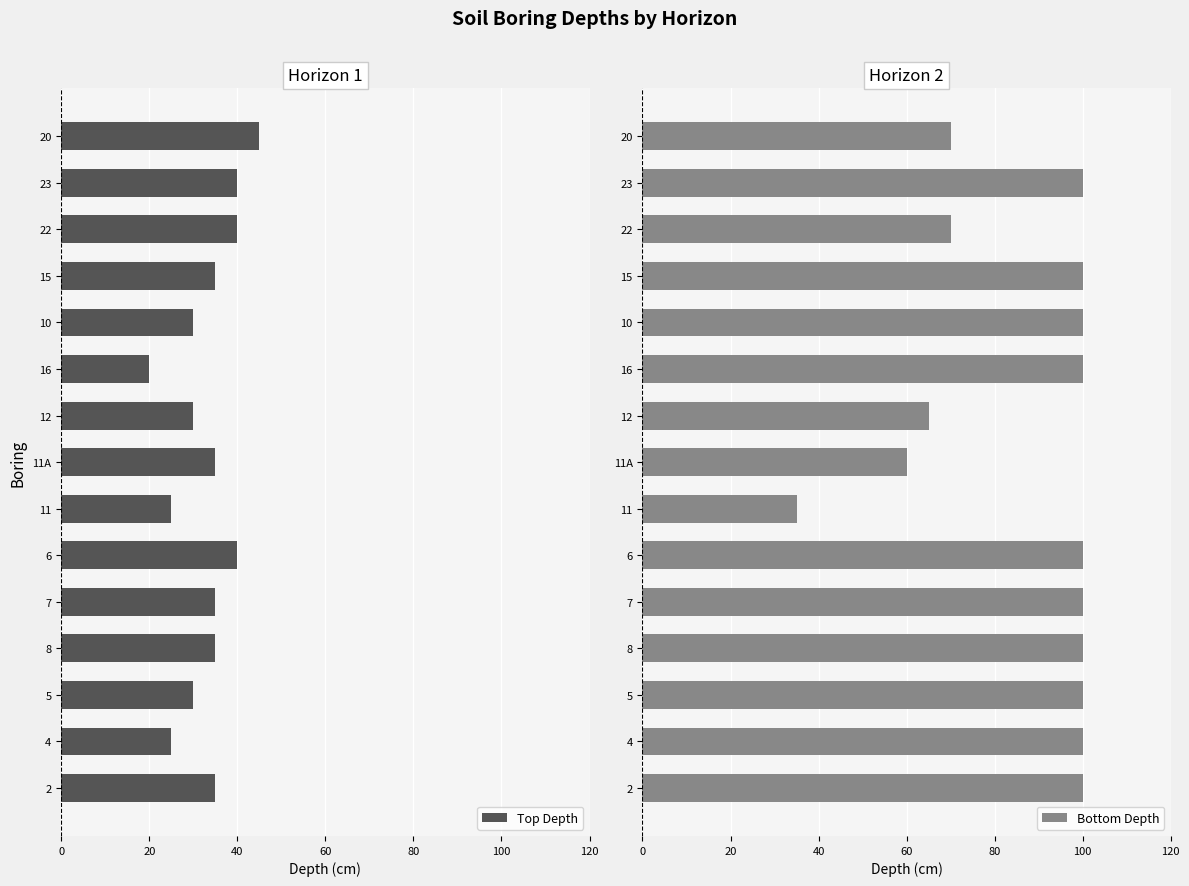

What is the lowest value of the Bottom Depth series?

35